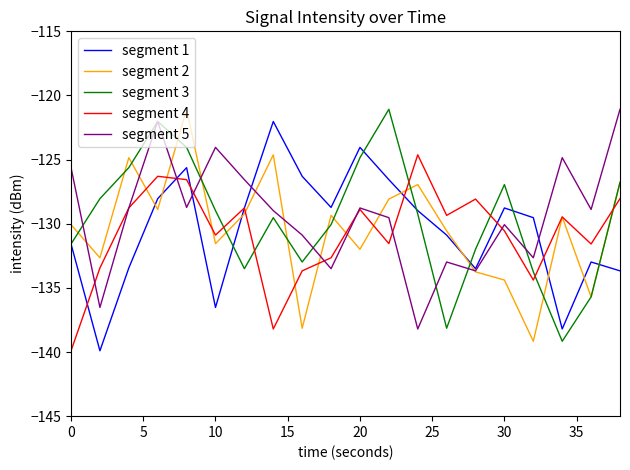

Which series ends up on top after the final intersection of segment 4 and segment 3?

segment 3